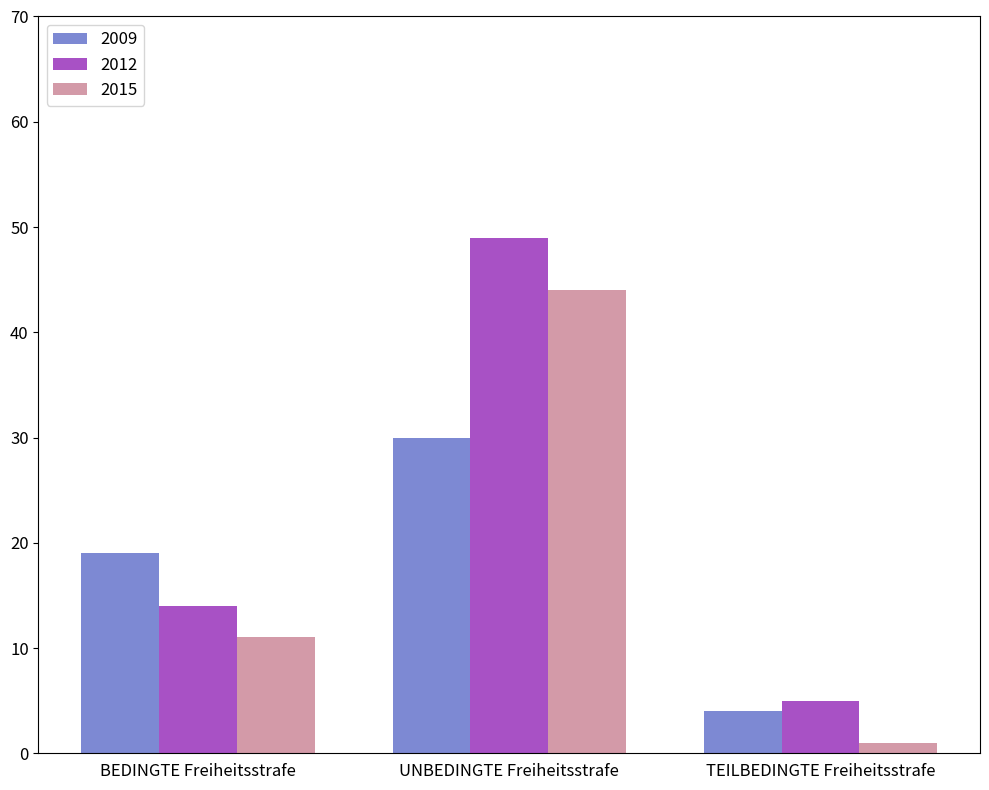

Which series changed the most between BEDINGTE Freiheitsstrafe and UNBEDINGTE Freiheitsstrafe?

2012